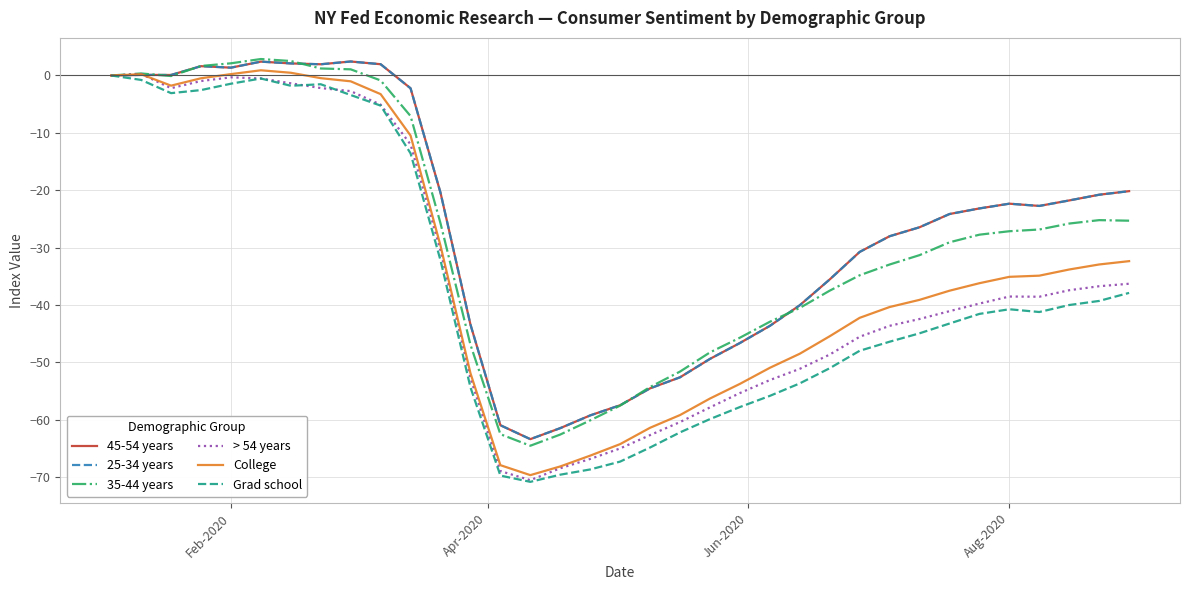

Does the chart display data point markers on the line(s)?

No